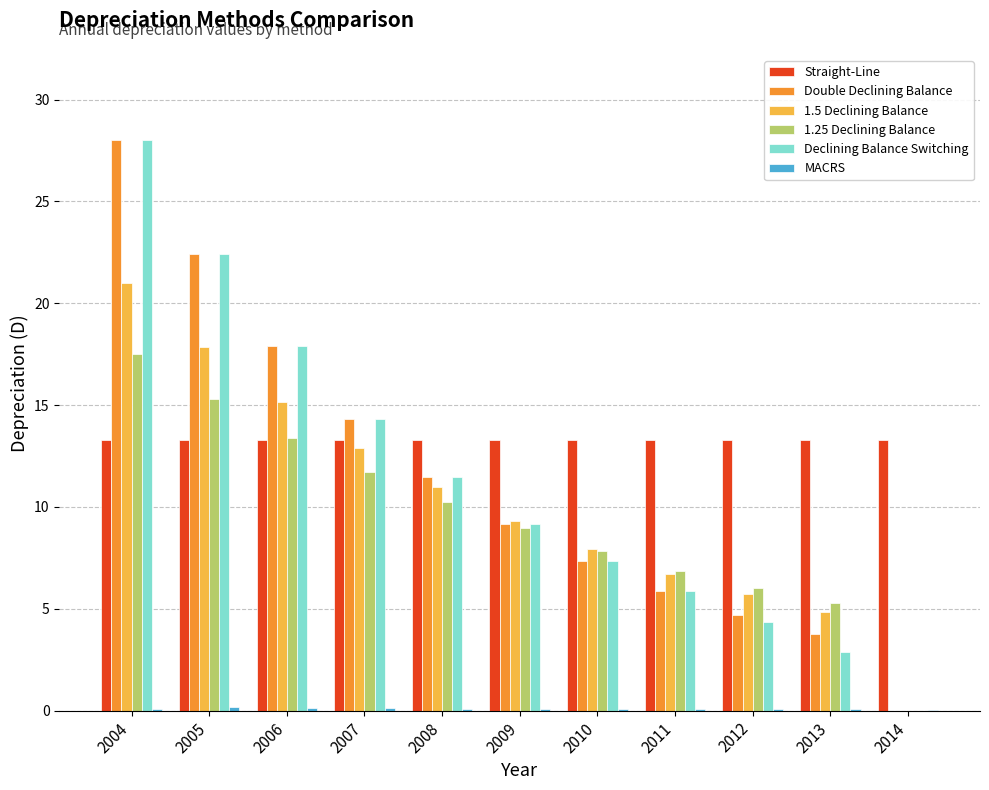

At which category is the sum across all series the highest?

2004